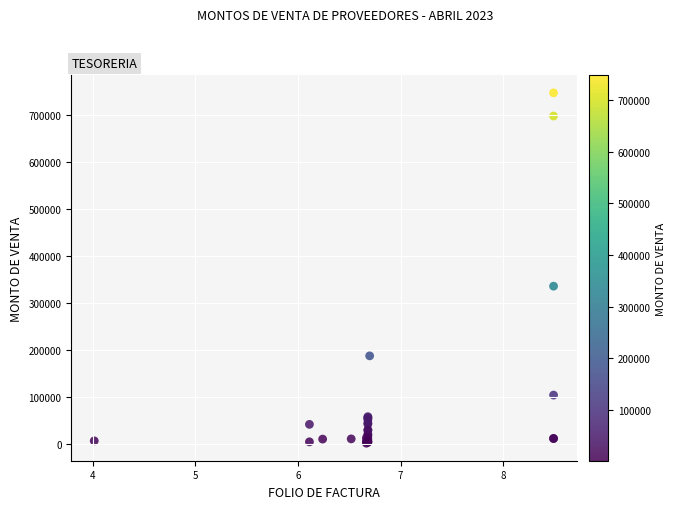

What Y value in the scatter plot is closest to 374842?

336210.9